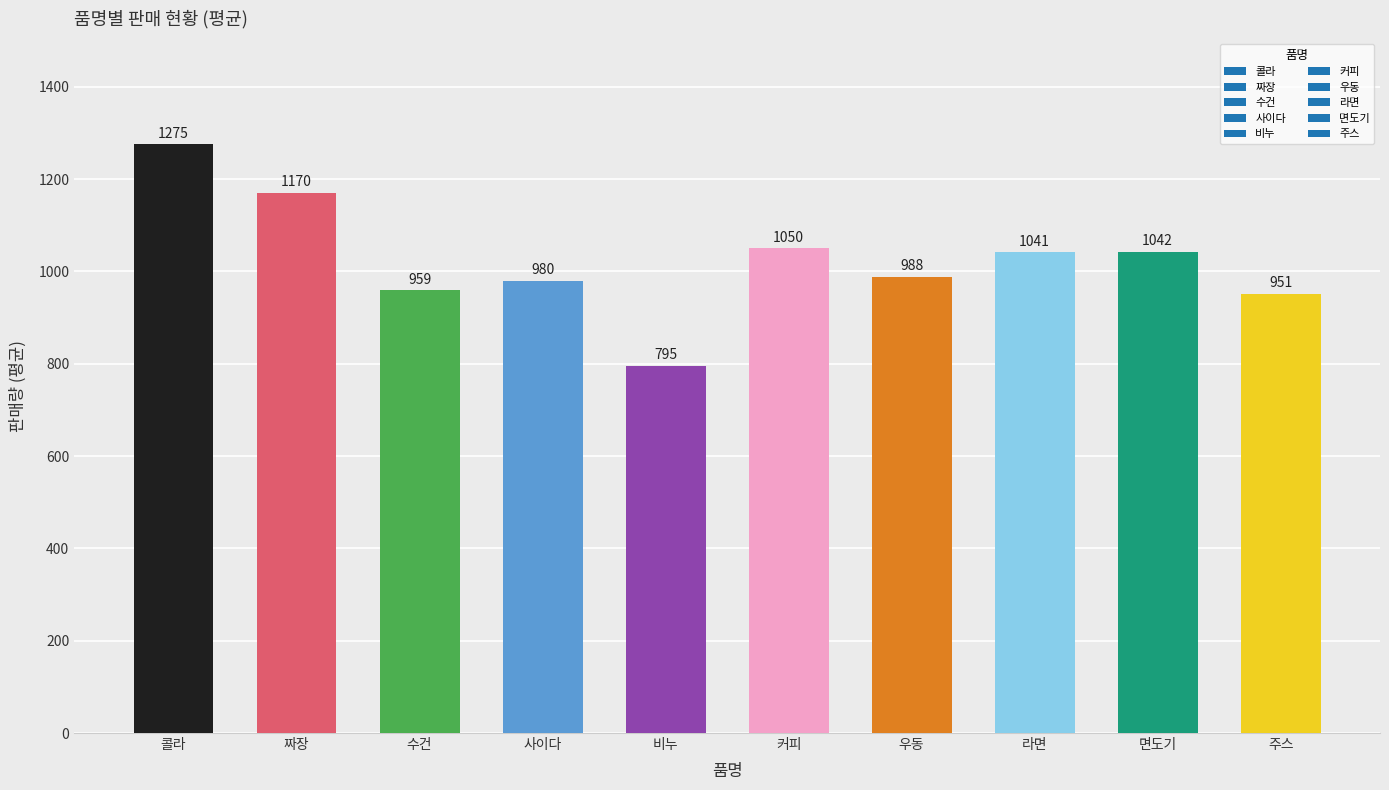

List the labels in order of value, largest first.

콜라, 짜장, 커피, 면도기, 라면, 우동, 사이다, 수건, 주스, 비누